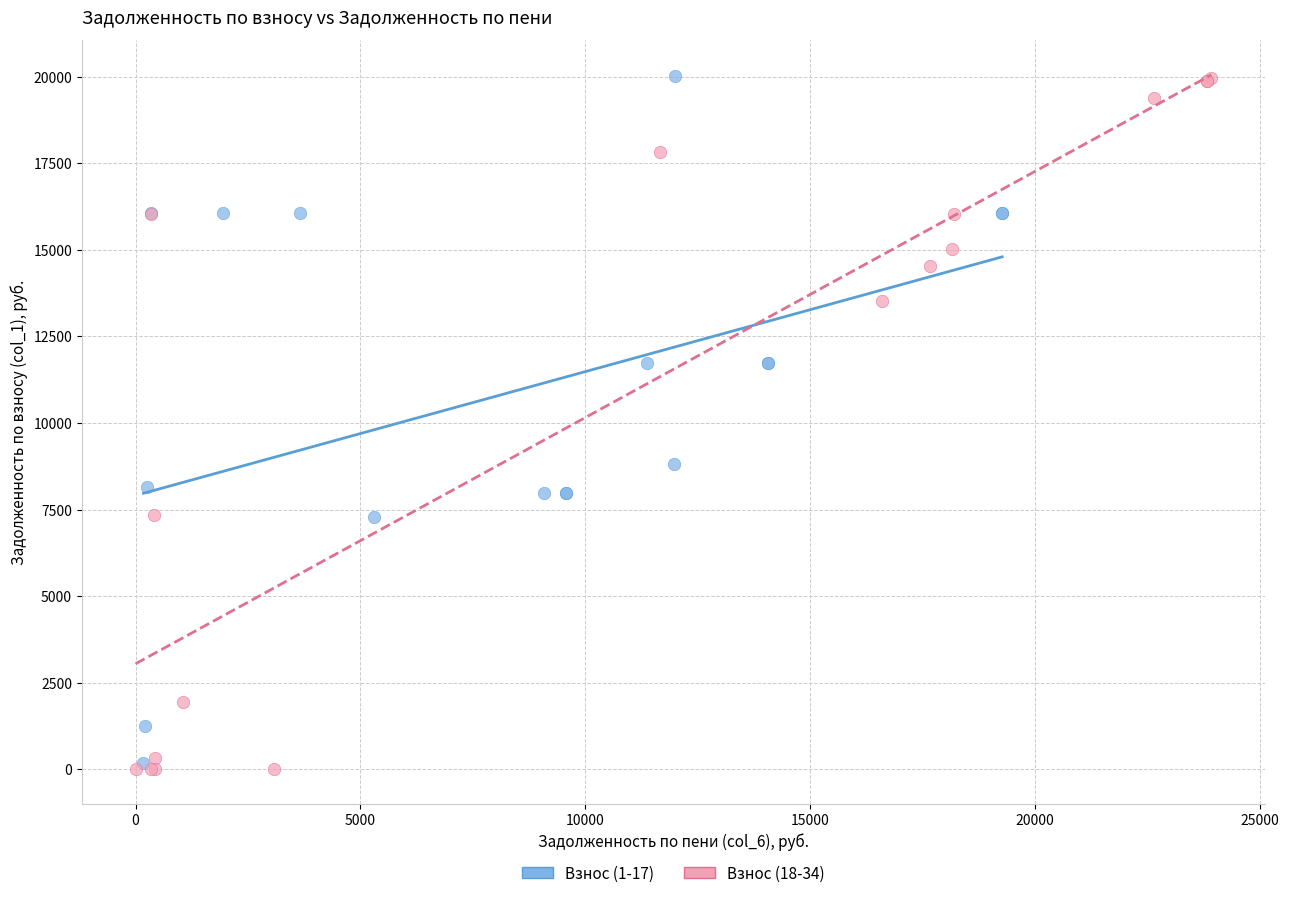

Which series has the largest Y range (max minus min)?

Взнос (18-34)